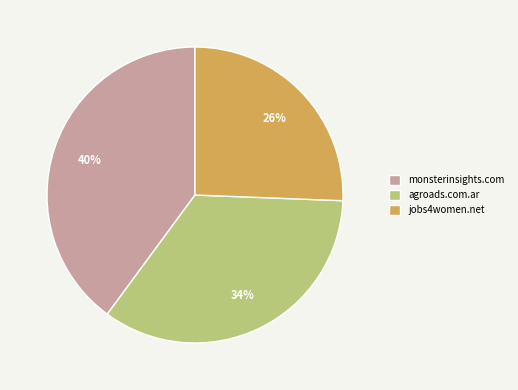

Which has a higher value, agroads.com.ar or monsterinsights.com?

monsterinsights.com